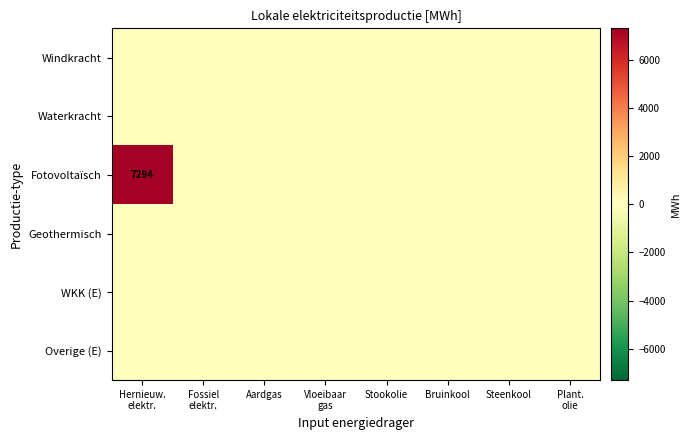

Which category has the lowest value in the Geothermisch series?

Hernieuw. elektr.